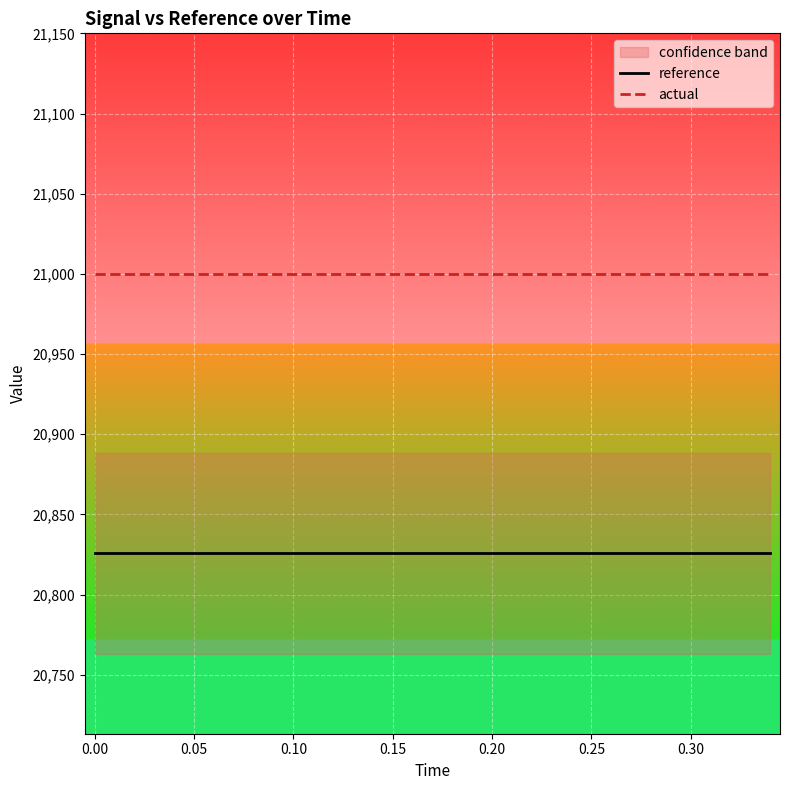

What is the minimum value for actual?

21000.0